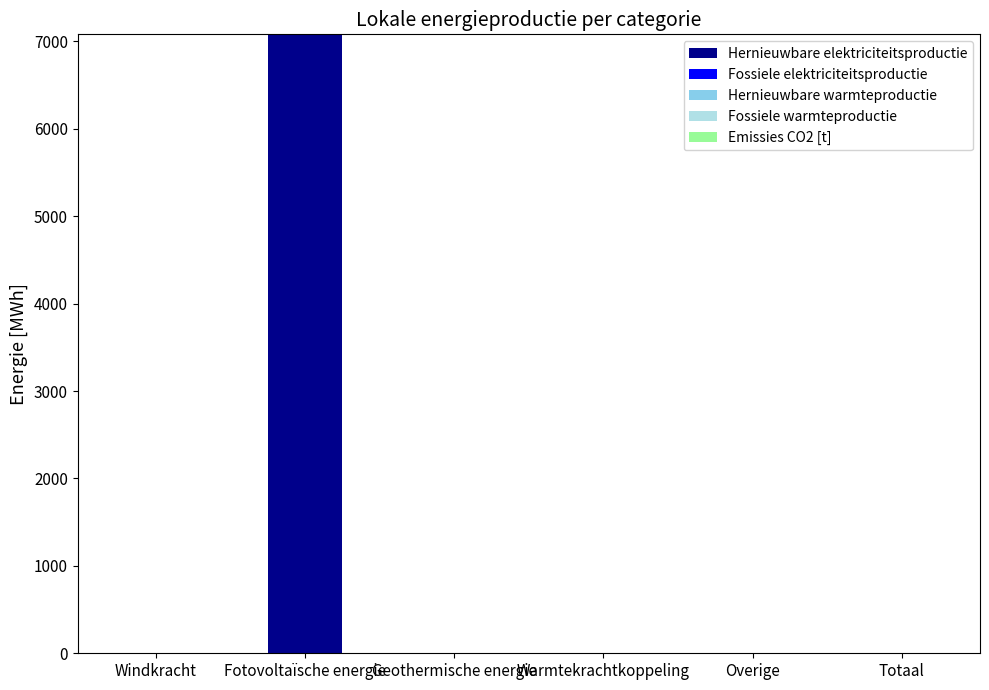

What is the sum of all values?

7080.9